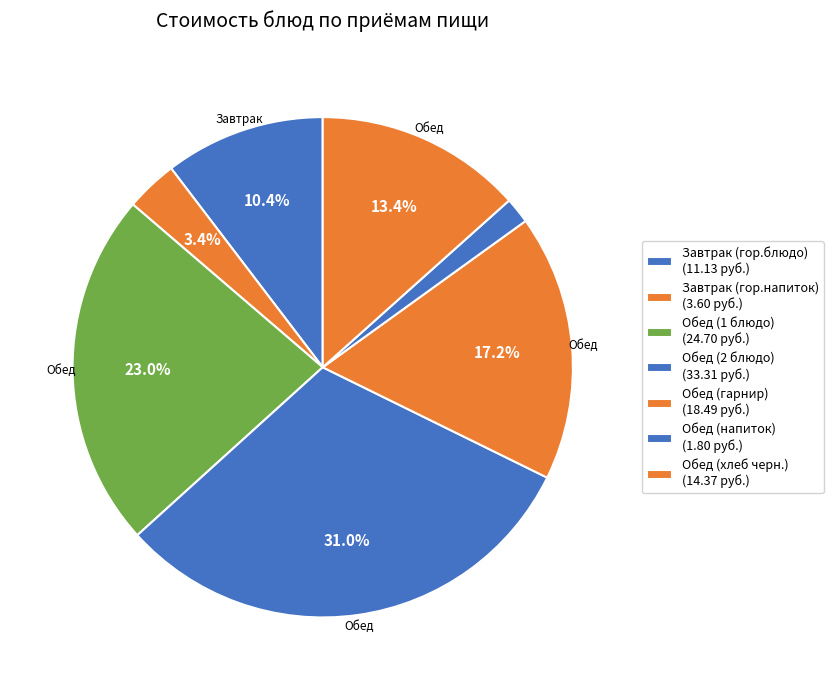

Count the number of slices in the pie.

7